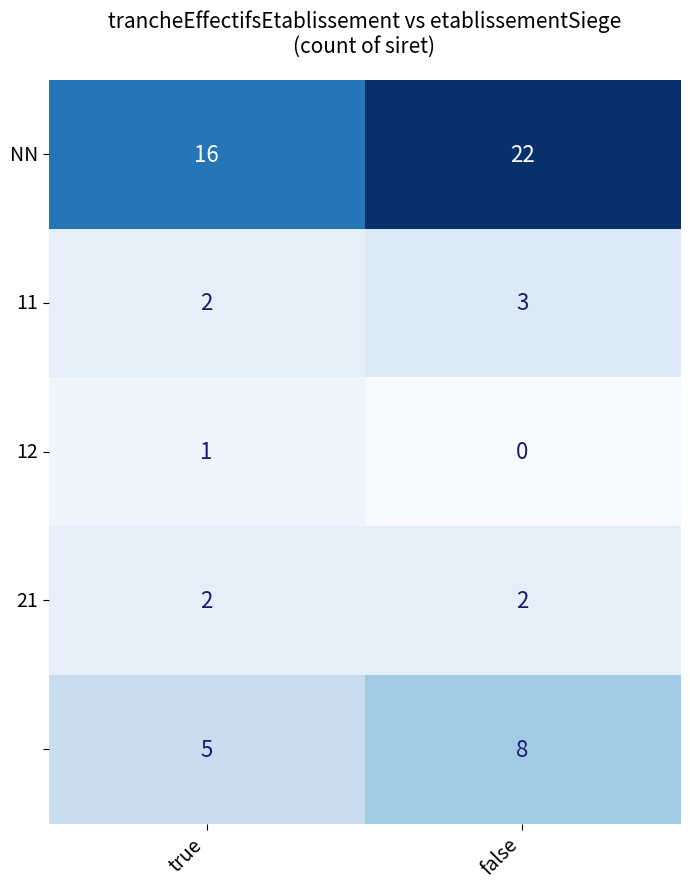

What is the total value across all series at false?

35